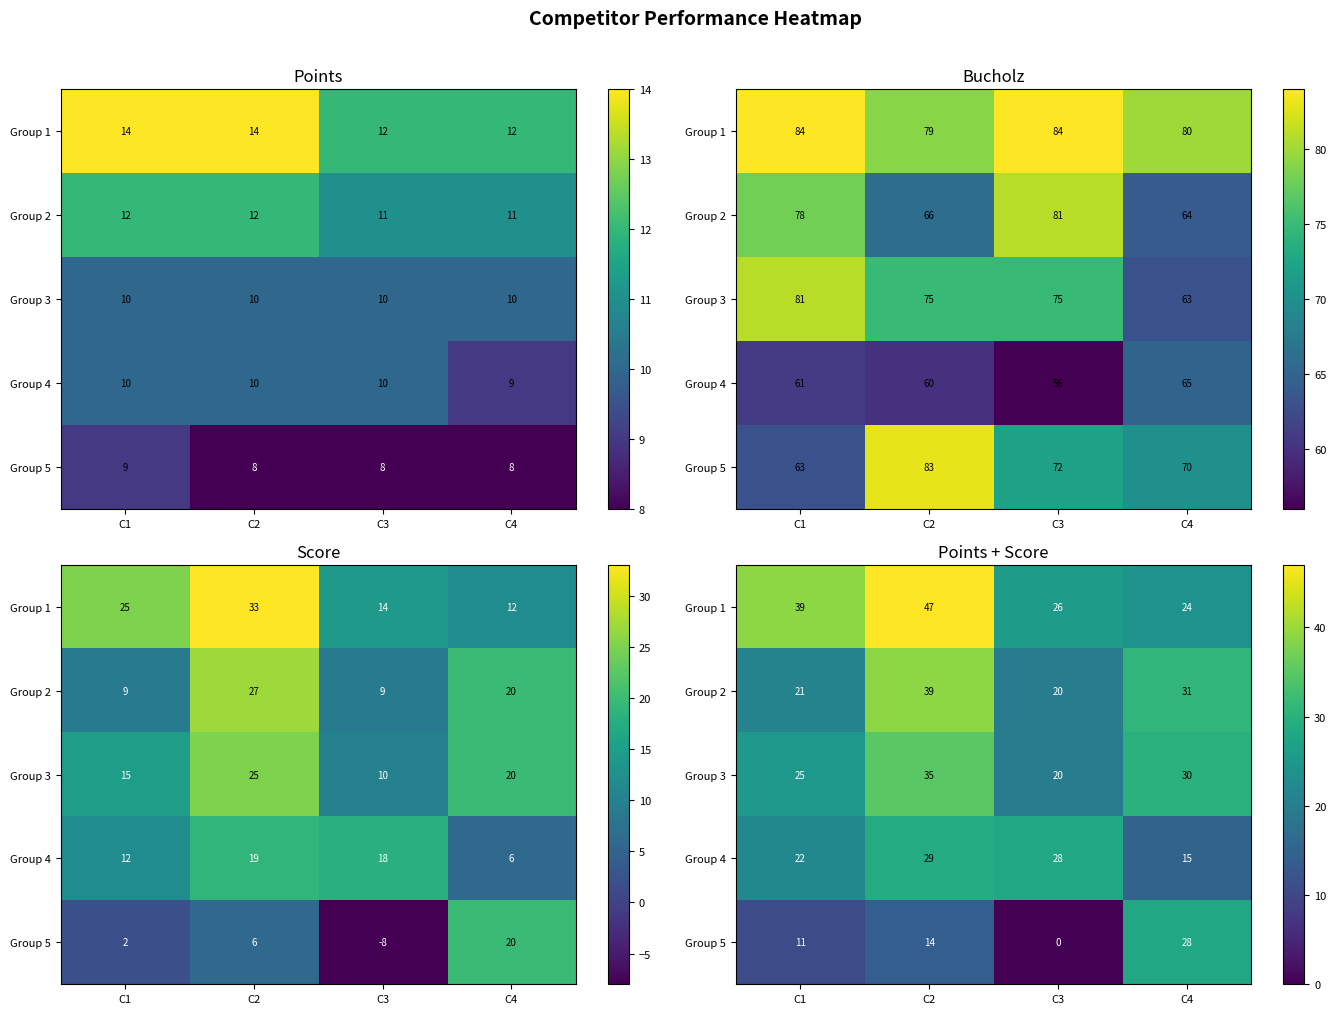

Rank the series by their maximum value, from highest to lowest.

Group 1, Group 2, Group 3, Group 4, Group 5